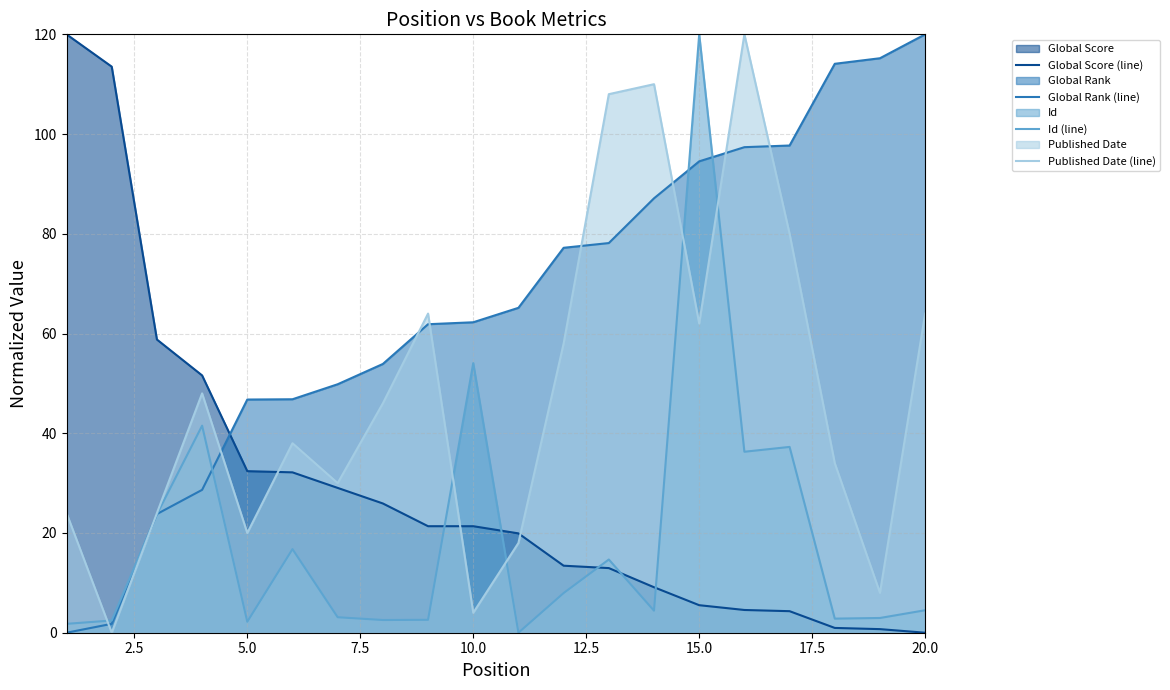

Which series has the widest spread of values?

Global Score (line)